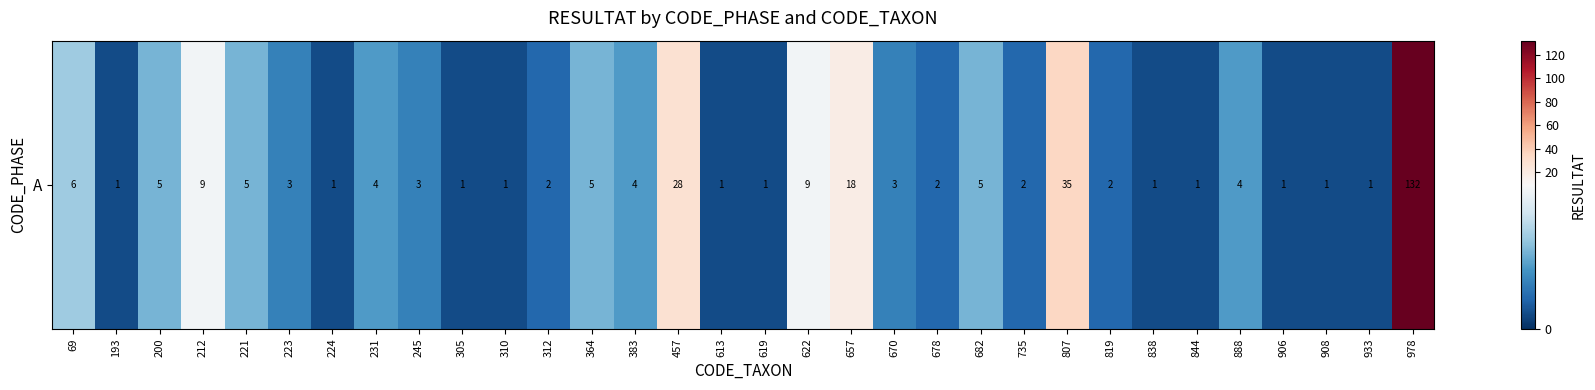

What is the minimum value shown in the chart?

1